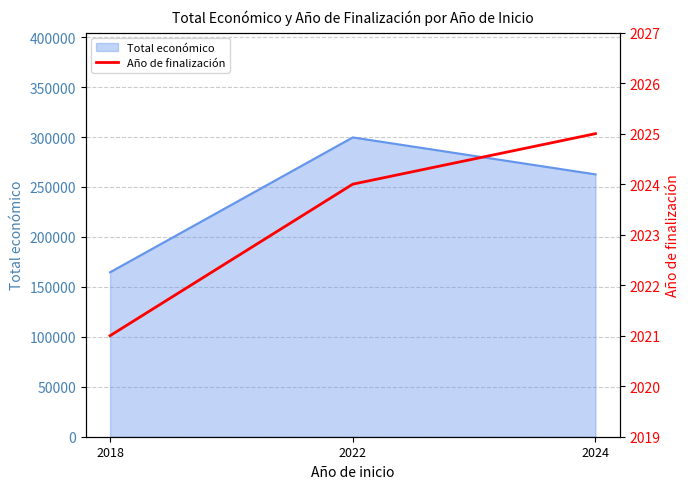

What is the highest value of the Total económico series?

299601